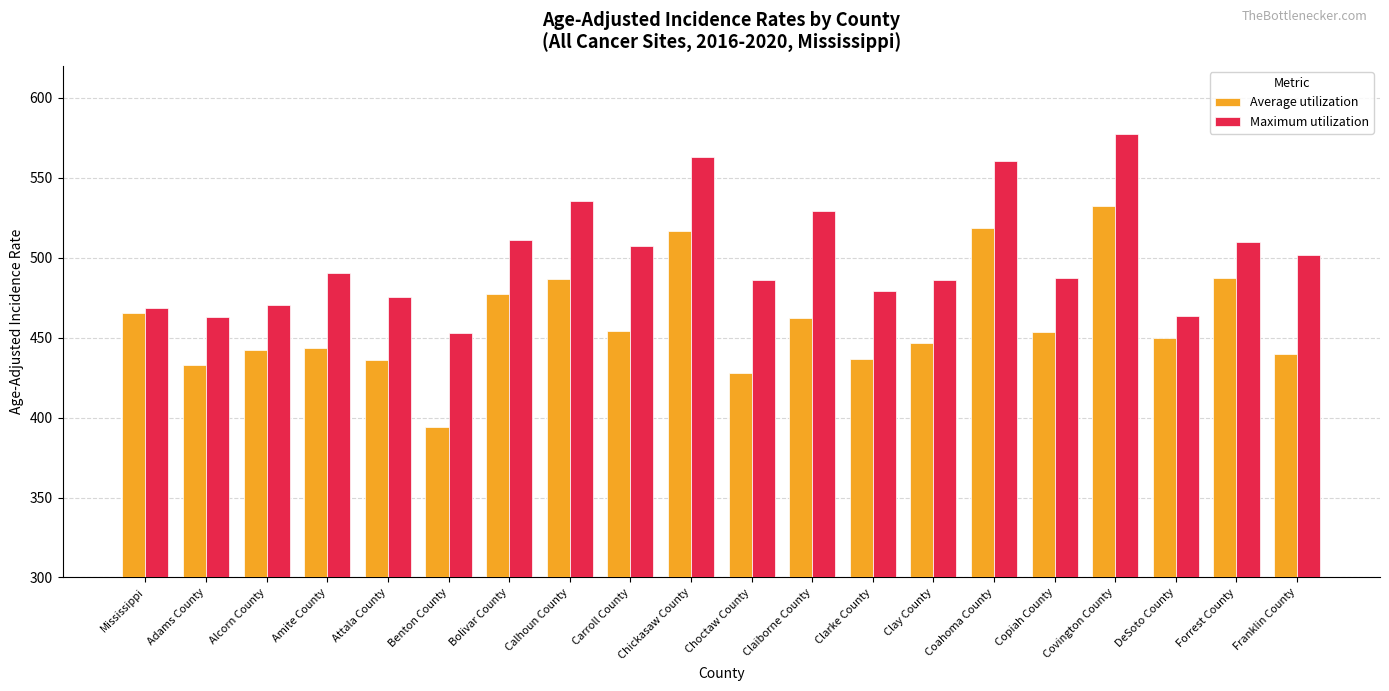

True or false: Maximum utilization has a value of 716.2 at Calhoun County.

False